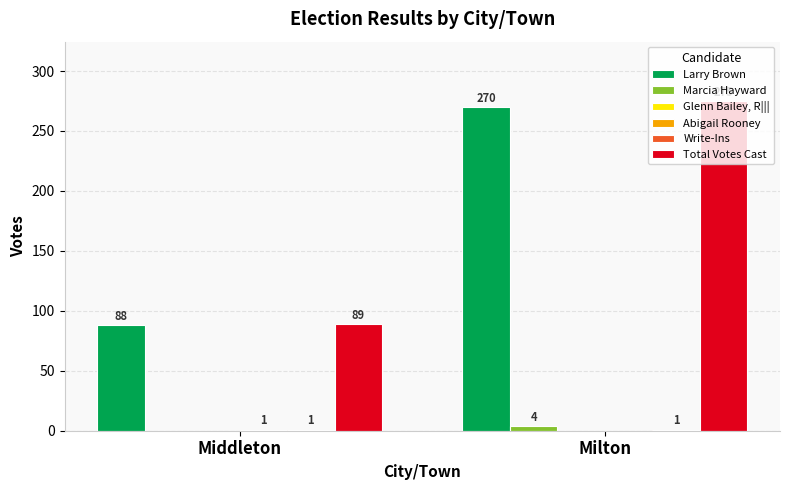

At which label does Total Votes Cast reach its peak?

Milton